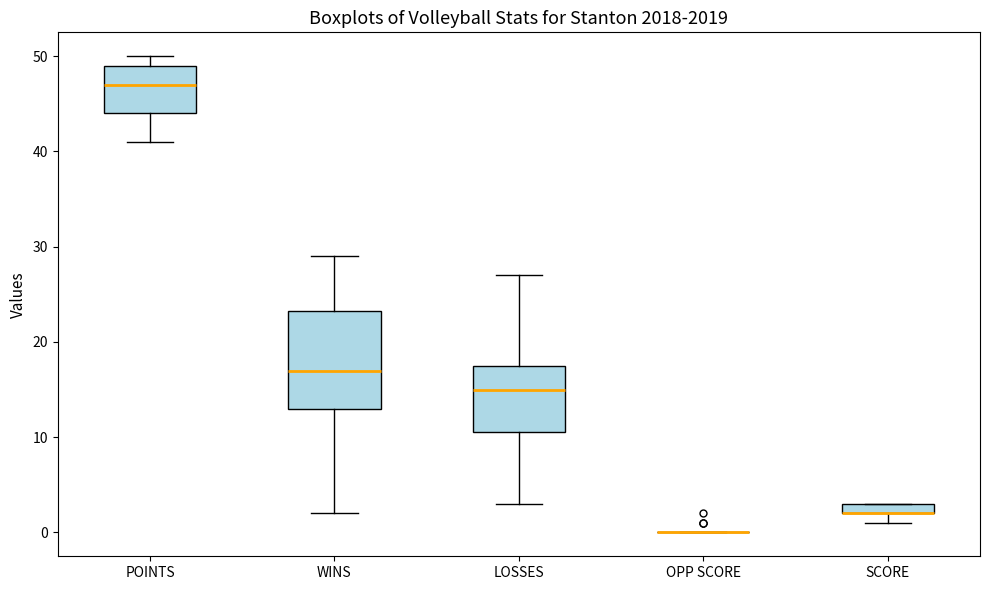

Where does the upper whisker of the box for WINS end on the y-axis? The values are not printed on the chart, so give them approximately, as read against the axis.

29